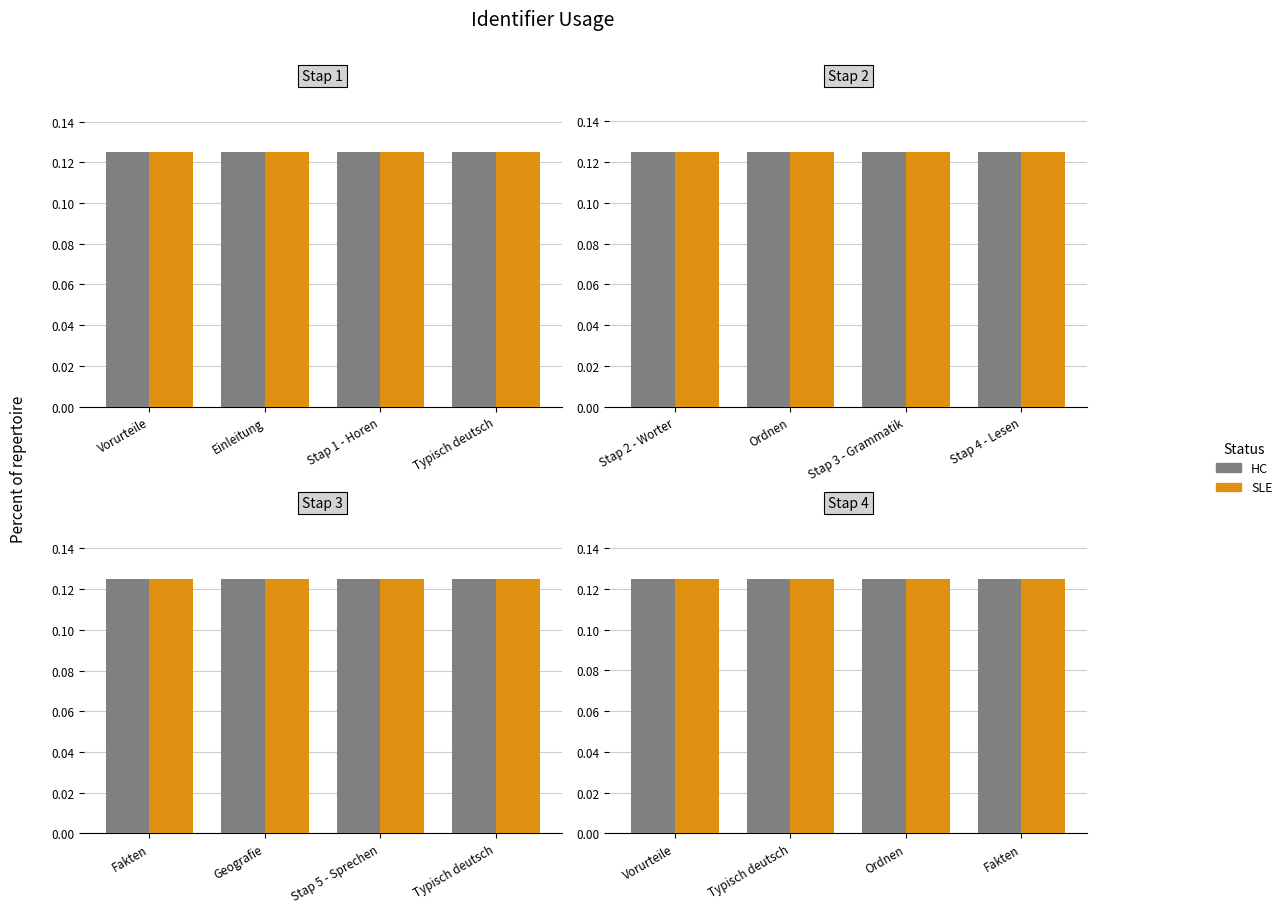

Count the number of categories in the chart.

4